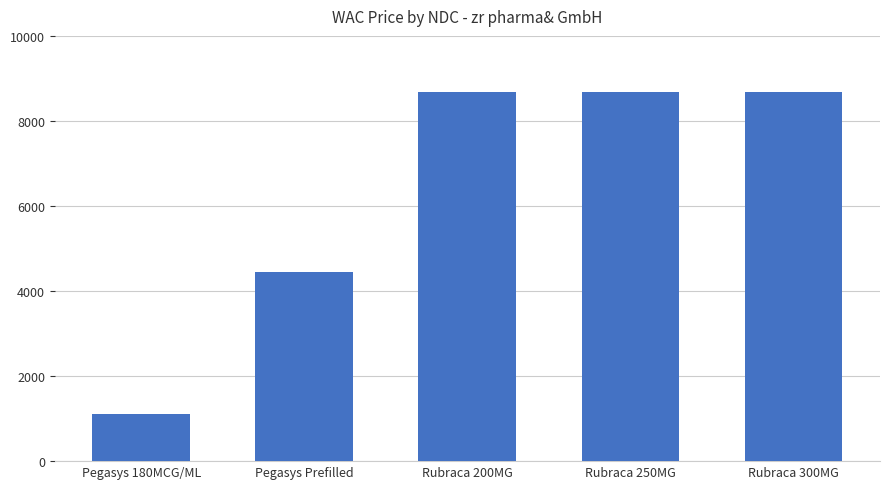

Count the number of categories in the chart.

5